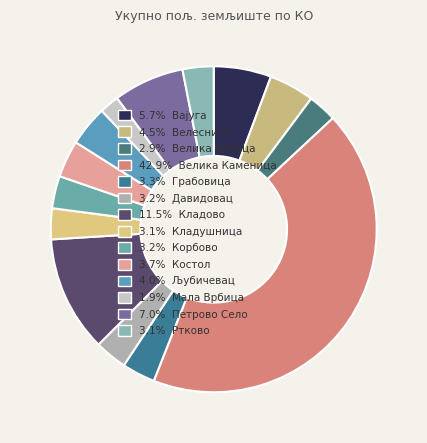

How many slices are in this pie chart?

14